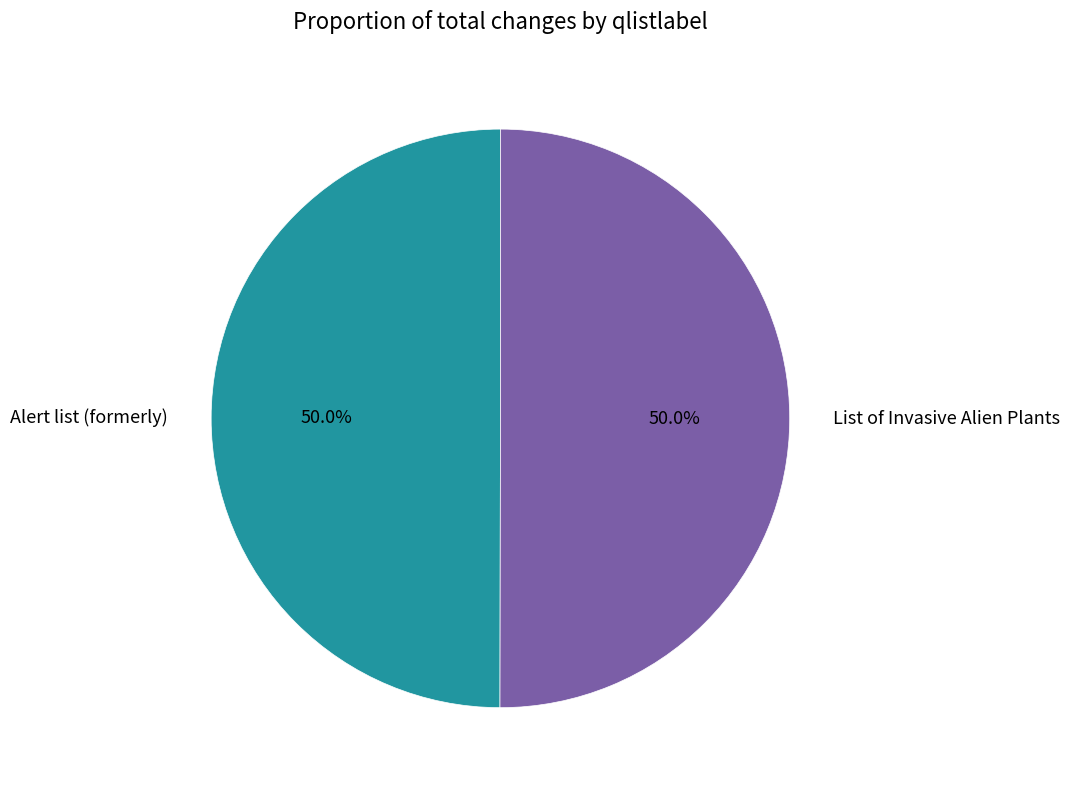

Approximately how many times larger is the value at List of Invasive Alien Plants compared to Alert list (formerly)?

1.0